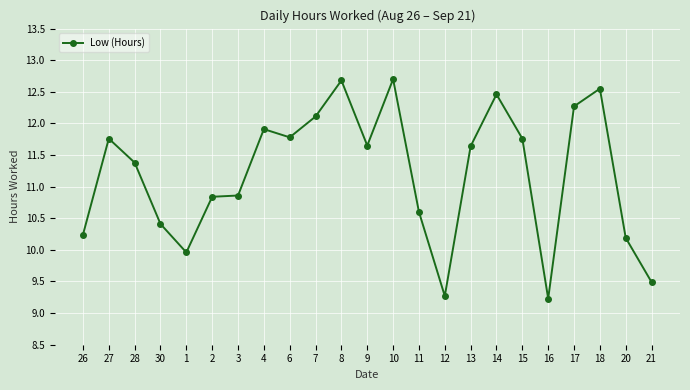

Does the chart have visible grid lines?

Yes